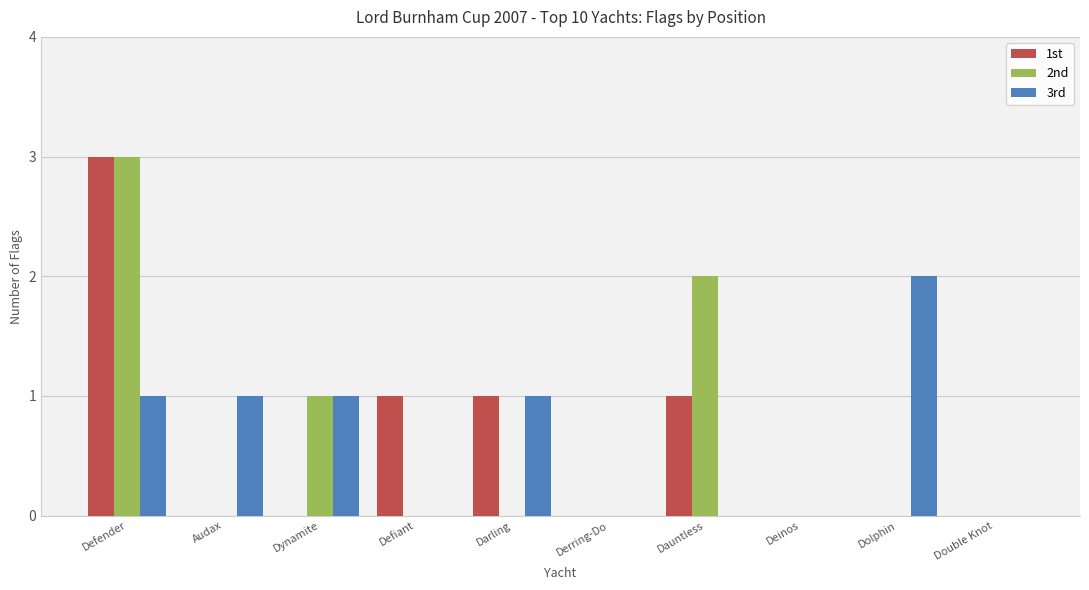

Is it true that 1st equals 0 at Derring-Do?

True